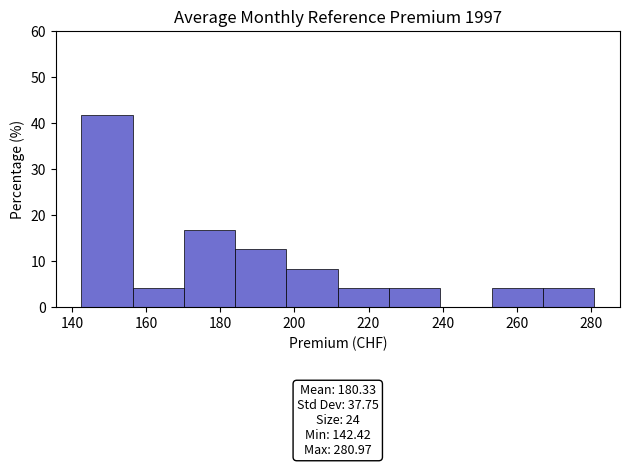

Which range on the x-axis has the tallest bar?

142 to 156